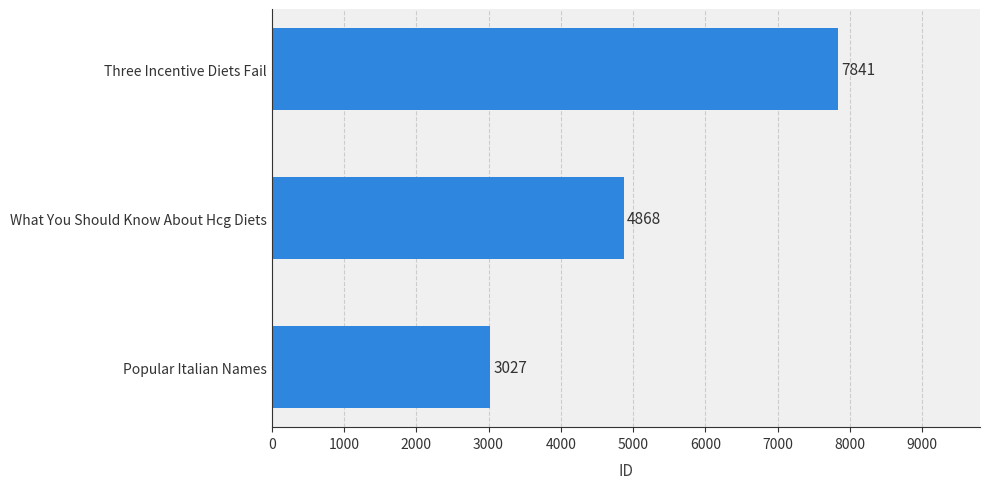

What position from the bottom is Three Incentive Diets Fail?

3